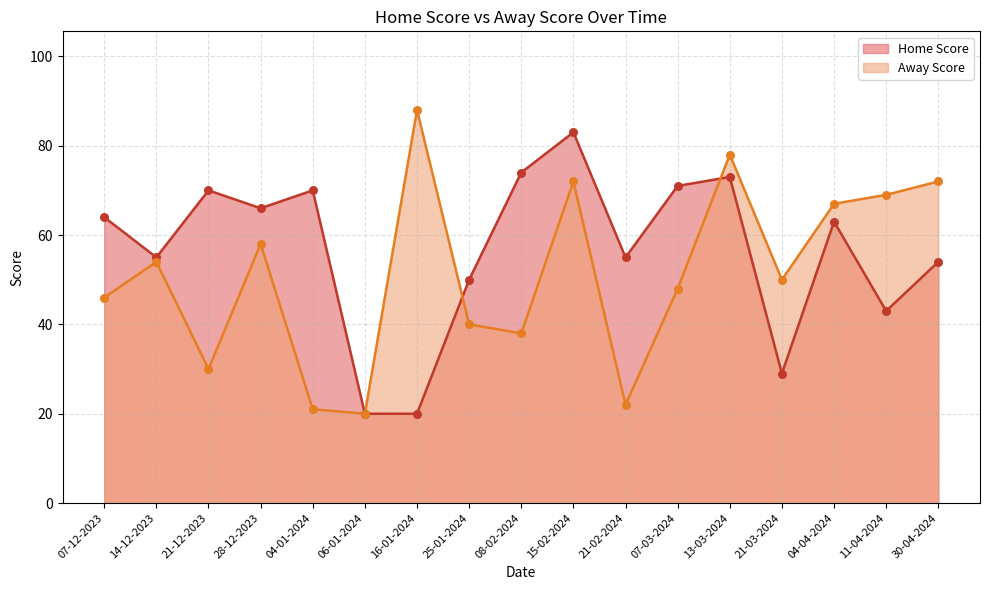

What is the difference between the highest and lowest values at 15-02-2024?

11